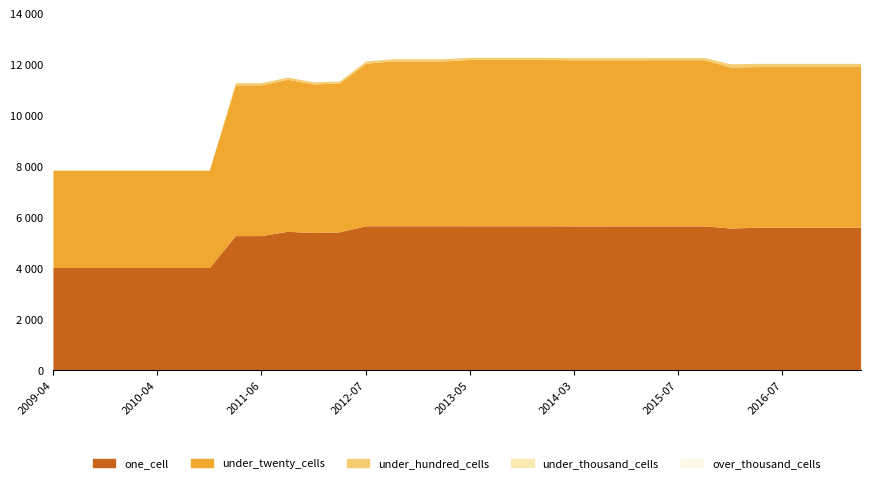

Which series has the largest range (max minus min)?

under_twenty_cells